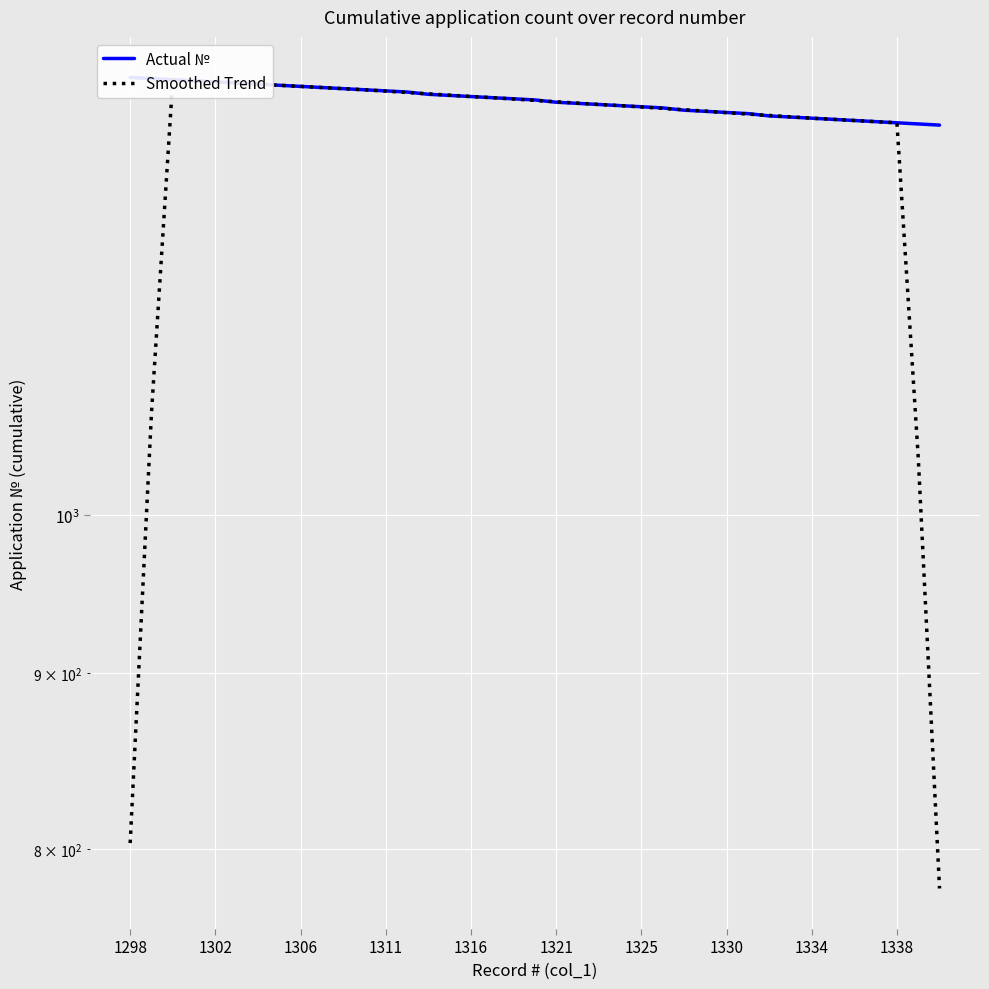

Between 1334 and 13, which series saw the biggest shift?

Smoothed Trend